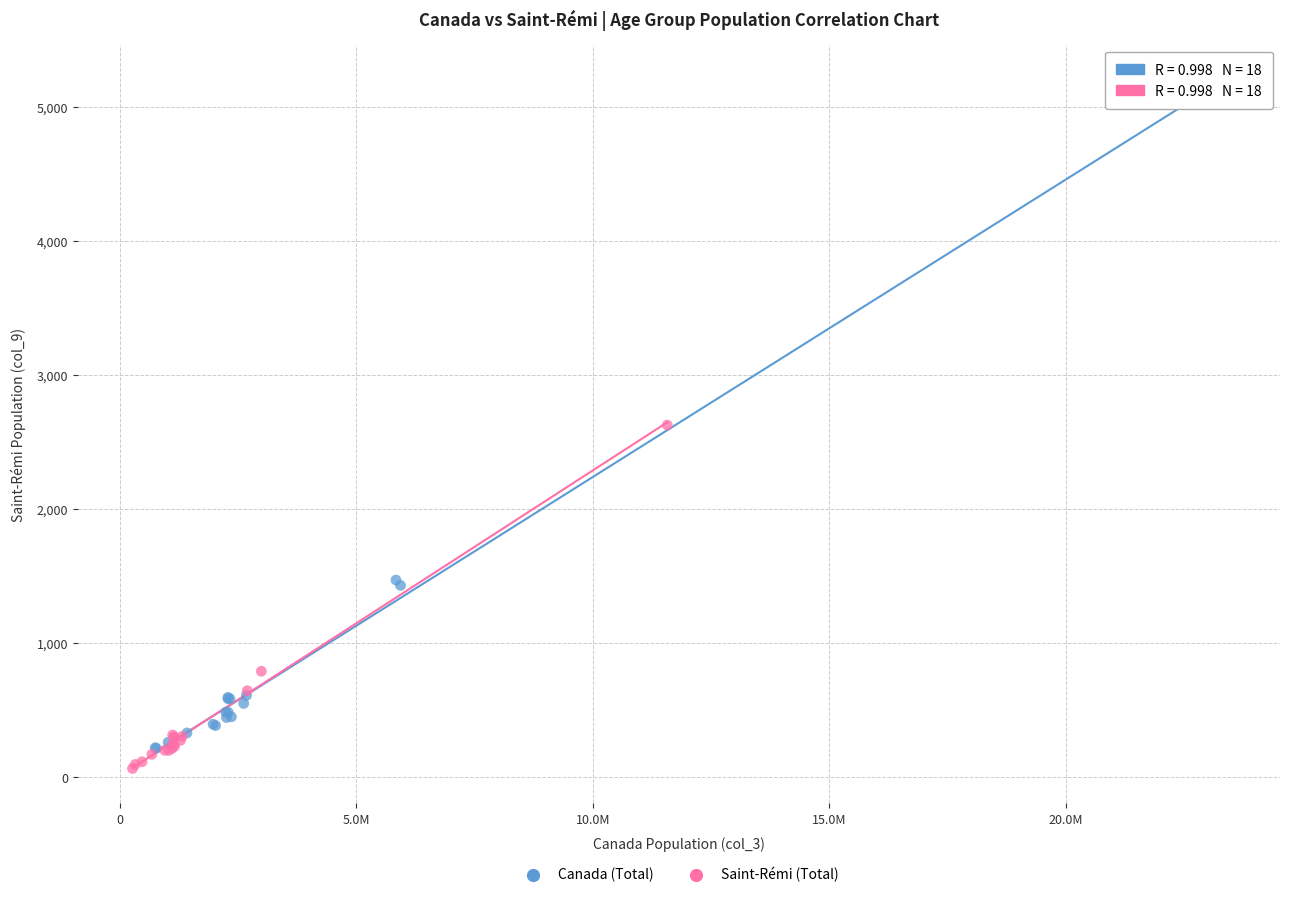

Which series has the widest spread of Y values?

Canada (Total)